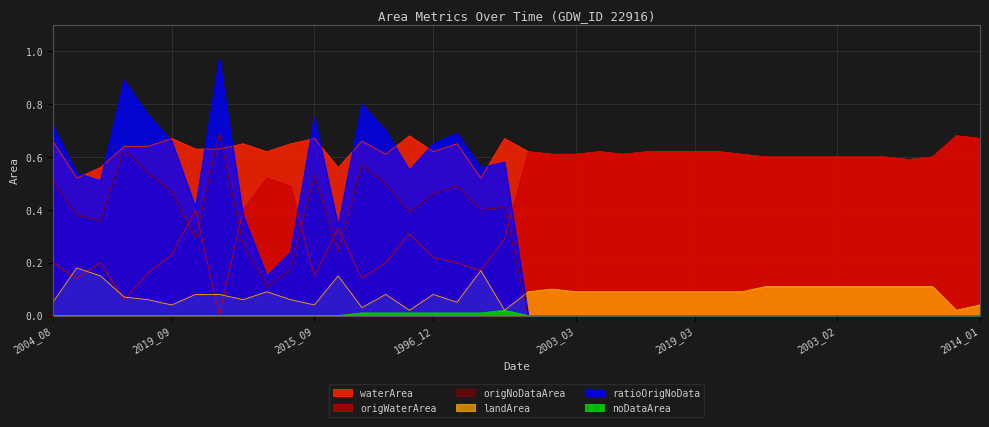

Reading left to right, extract all data points from this chart.

waterArea: 0.7	0.5	0.6	0.6	0.6	0.7	0.6	0.6	0.7	0.6	0.7	0.7	0.6	0.7	0.6	0.7	0.6	0.7	0.5	0.7	0.6	0.6	0.6	0.6	0.6	0.6	0.6	0.6	0.6	0.6	0.6	0.6	0.6	0.6	0.6	0.6	0.6	0.6	0.7	0.7
origWaterArea: 0.2	0.1	0.2	0.1	0.2	0.2	0.4	0.0	0.4	0.5	0.5	0.1	0.3	0.1	0.2	0.3	0.2	0.2	0.2	0.3	0.6	0.6	0.6	0.6	0.6	0.6	0.6	0.6	0.6	0.6	0.6	0.6	0.6	0.6	0.6	0.6	0.6	0.6	0.7	0.7
origNoDataArea: 0.5	0.4	0.4	0.6	0.5	0.5	0.3	0.7	0.3	0.1	0.2	0.5	0.2	0.6	0.5	0.4	0.5	0.5	0.4	0.4	0.0	0.0	0.0	0.0	0.0	0.0	0.0	0.0	0.0	0.0	0.0	0.0	0.0	0.0	0.0	0.0	0.0	0.0	0.0	0.0
landArea: 0.1	0.2	0.1	0.1	0.1	0.0	0.1	0.1	0.1	0.1	0.1	0.0	0.1	0.0	0.1	0.0	0.1	0.1	0.2	0.0	0.1	0.1	0.1	0.1	0.1	0.1	0.1	0.1	0.1	0.1	0.1	0.1	0.1	0.1	0.1	0.1	0.1	0.1	0.0	0.0
ratioOrigNoData: 0.7	0.5	0.5	0.9	0.8	0.7	0.4	1.0	0.4	0.1	0.2	0.8	0.3	0.8	0.7	0.6	0.7	0.7	0.6	0.6	0.0	0.0	0.0	0.0	0.0	0.0	0.0	0.0	0.0	0.0	0.0	0.0	0.0	0.0	0.0	0.0	0.0	0.0	0.0	0.0
noDataArea: 0.0	0.0	0.0	0.0	0.0	0.0	0.0	0.0	0.0	0.0	0.0	0.0	0.0	0.0	0.0	0.0	0.0	0.0	0.0	0.0	0.0	0.0	0.0	0.0	0.0	0.0	0.0	0.0	0.0	0.0	0.0	0.0	0.0	0.0	0.0	0.0	0.0	0.0	0.0	0.0